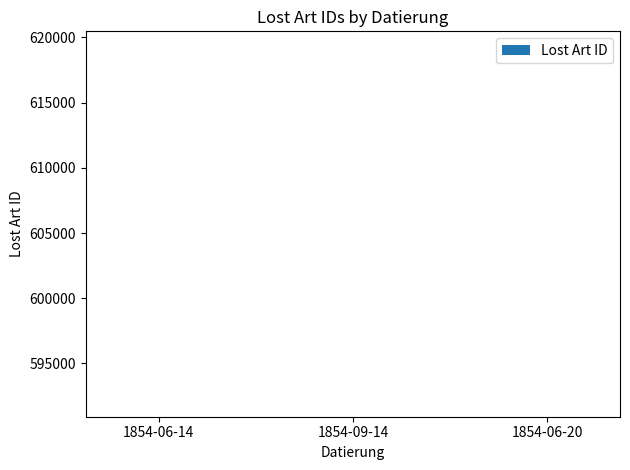

How many values are between 590921 and 590923?

3